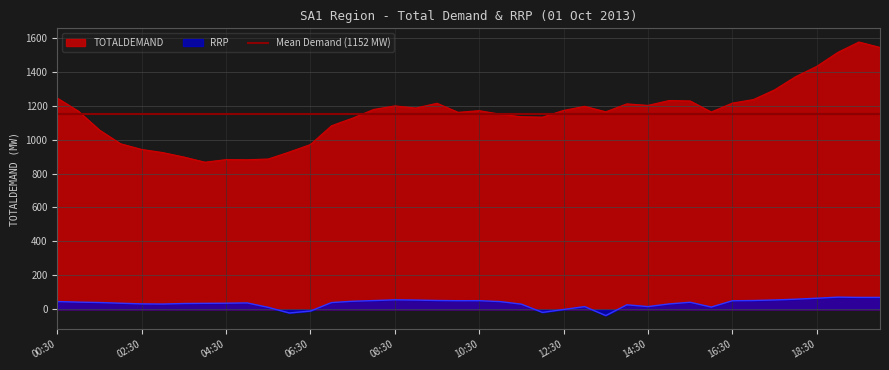

At which label is RRP closest to 18?

13:00